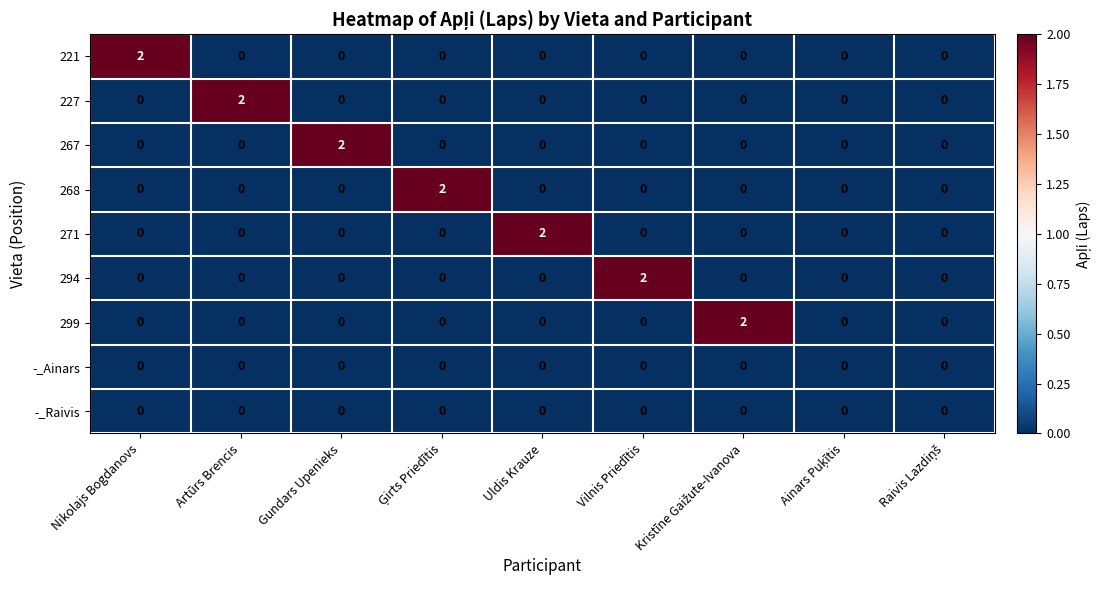

True or false: 267 has a value of -1 at Nikolajs Bogdanovs.

False